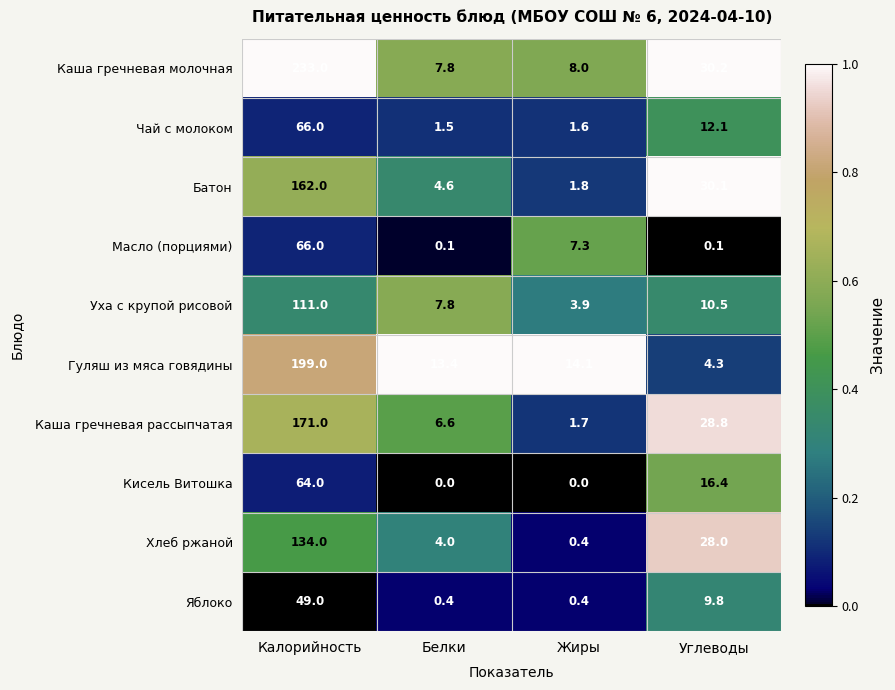

What is the total value across all series at Жиры?

39.2